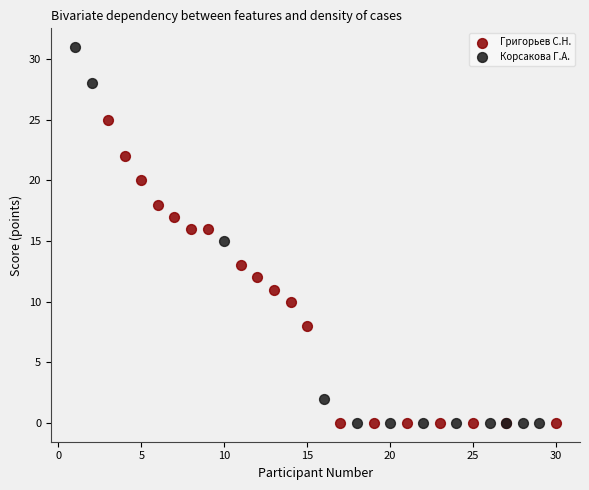

Which series contains the highest Y value?

Корсакова Г.А.